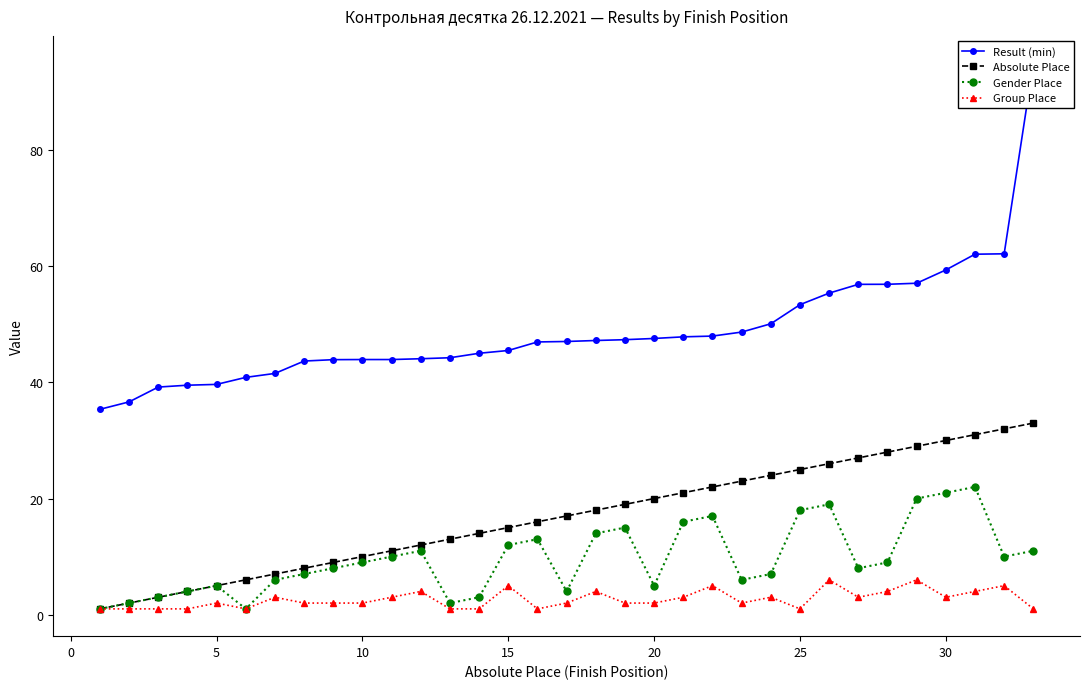

Rank the series by their maximum value, from lowest to highest.

Group Place, Gender Place, Absolute Place, Result (min)